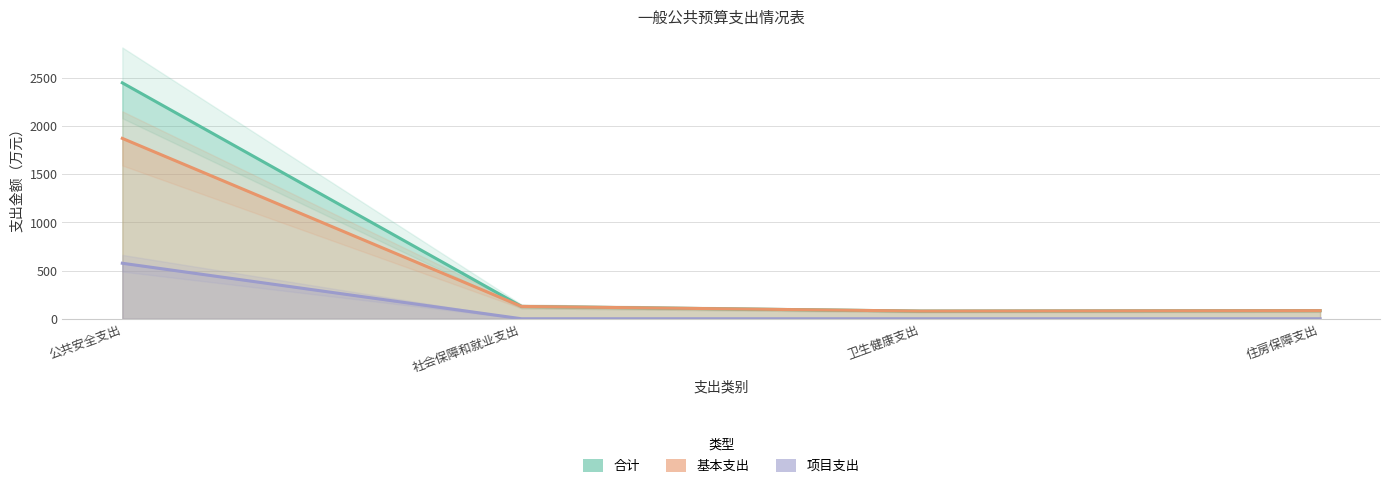

Is it true that 项目支出 equals 576.0 at 公共安全支出?

True